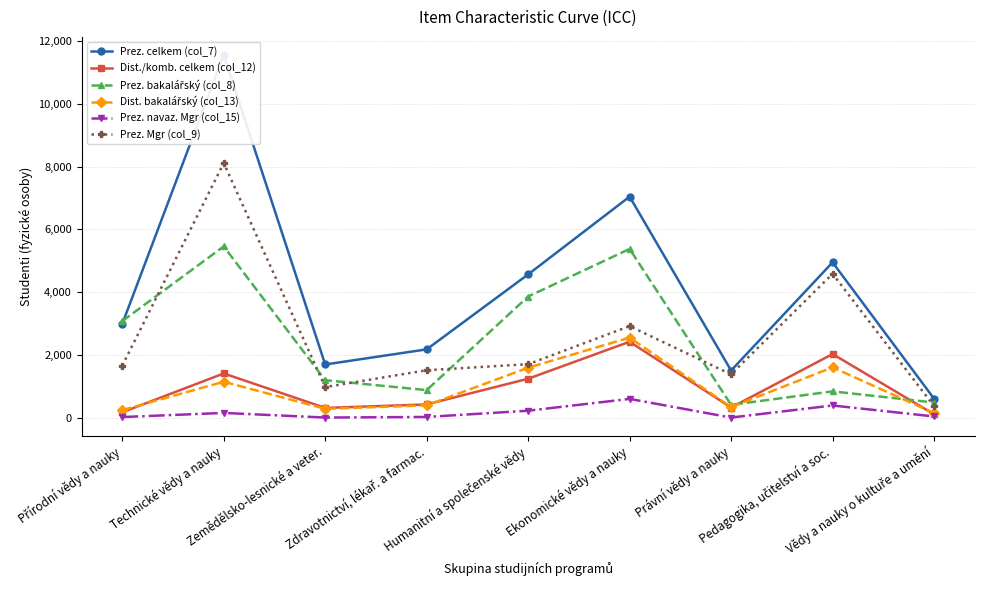

Which series has the widest spread of values?

Prez. celkem (col_7)